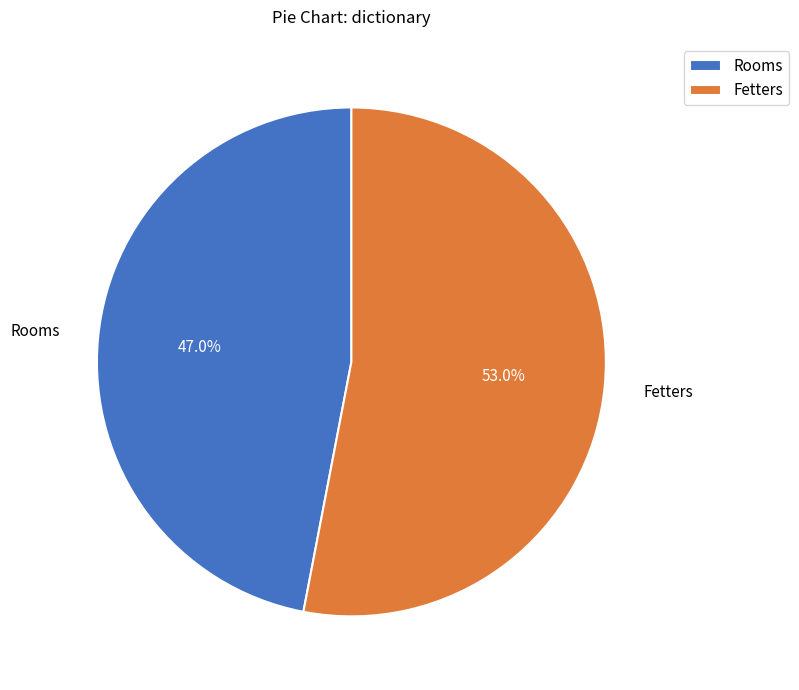

Rank the categories by value from highest to lowest.

Fetters, Rooms